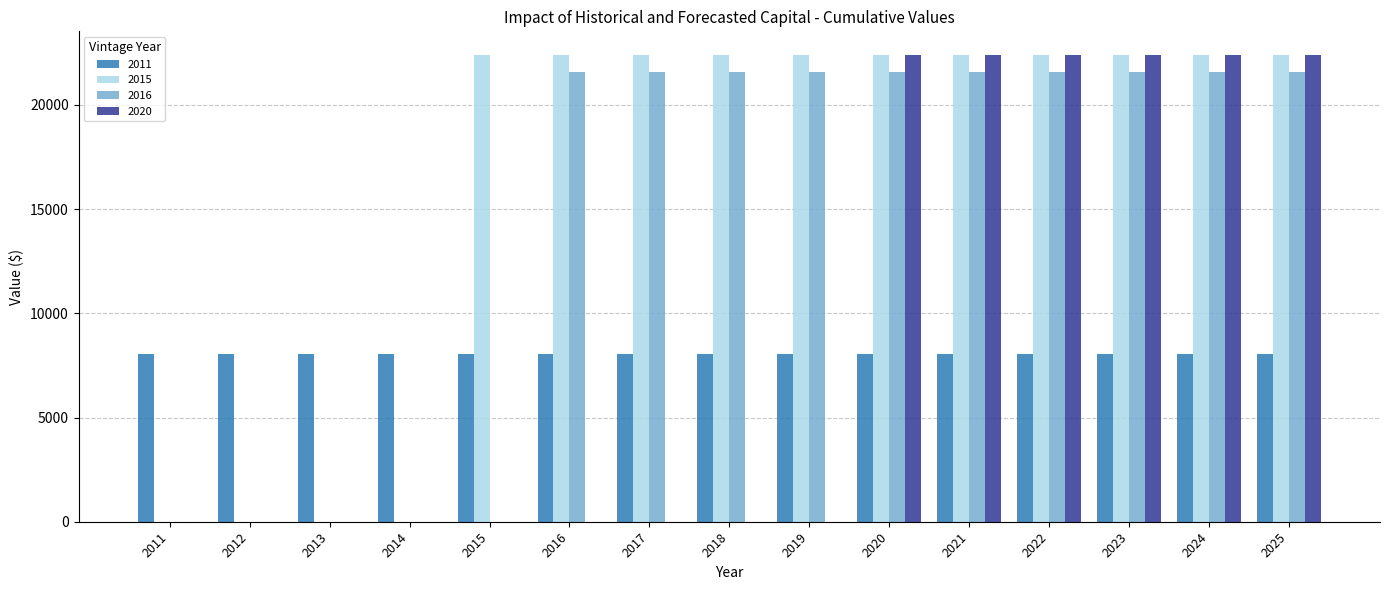

Which series has the largest total across all categories?

2015